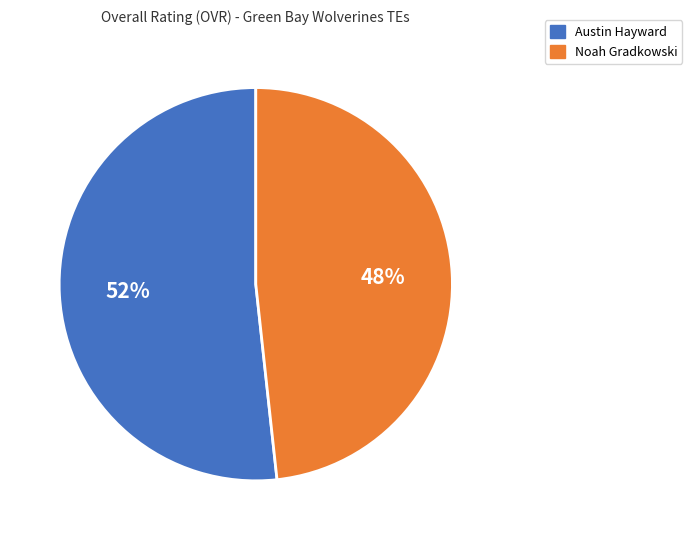

Count the number of slices in the pie.

2